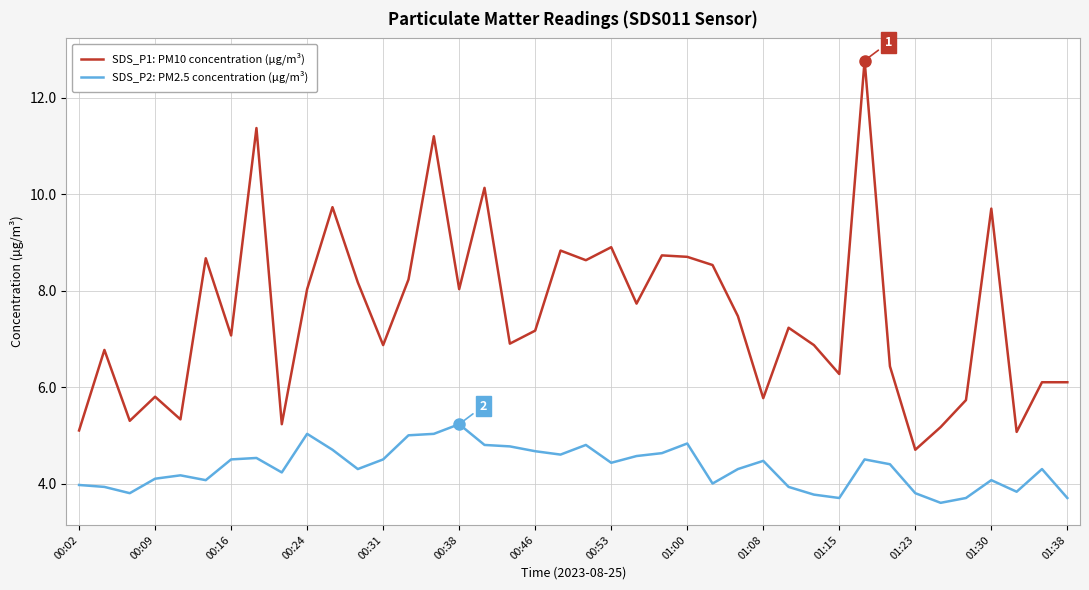

Which series has the largest total across all categories?

SDS_P1: PM10 concentration (µg/m³)